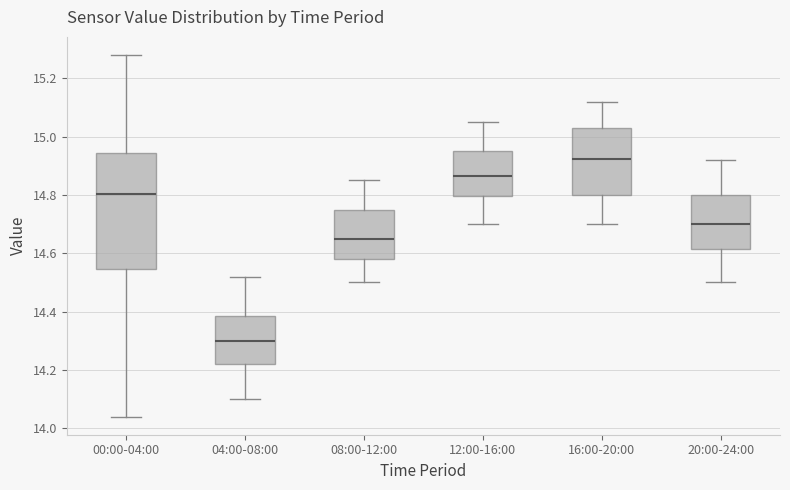

Where does the upper whisker of the box for 12:00-16:00 end on the y-axis? The values are not printed on the chart, so give them approximately, as read against the axis.

15.06